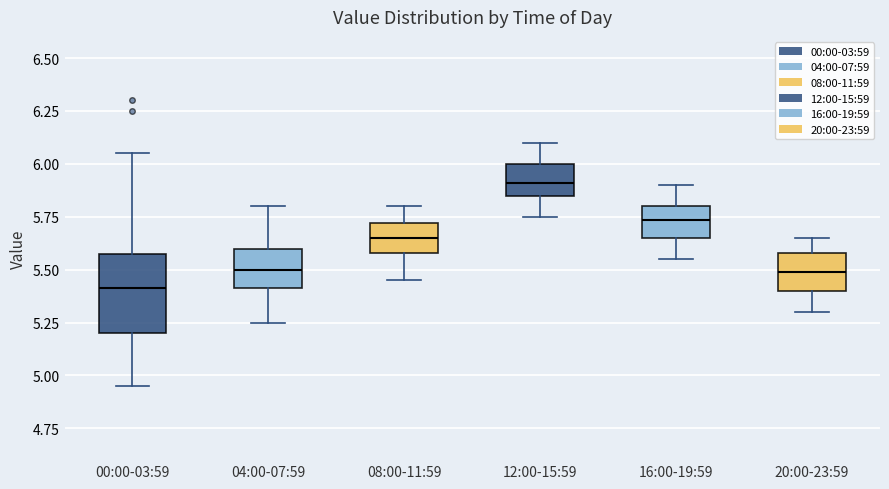

Reading left to right, read every box against the y-axis: the position of its median line, the range the box covers, and the ends of its whiskers. The values are not printed on the chart, so give them approximately, as read against the axis.

00:00-03:59: median 5.40, box 5.20 to 5.60, whiskers 4.95 to 6.05
04:00-07:59: median 5.50, box 5.40 to 5.60, whiskers 5.25 to 5.80
08:00-11:59: median 5.65, box 5.60 to 5.70, whiskers 5.45 to 5.80
12:00-15:59: median 5.90, box 5.85 to 6.00, whiskers 5.75 to 6.10
16:00-19:59: median 5.75, box 5.65 to 5.80, whiskers 5.55 to 5.90
20:00-23:59: median 5.50, box 5.40 to 5.60, whiskers 5.30 to 5.65